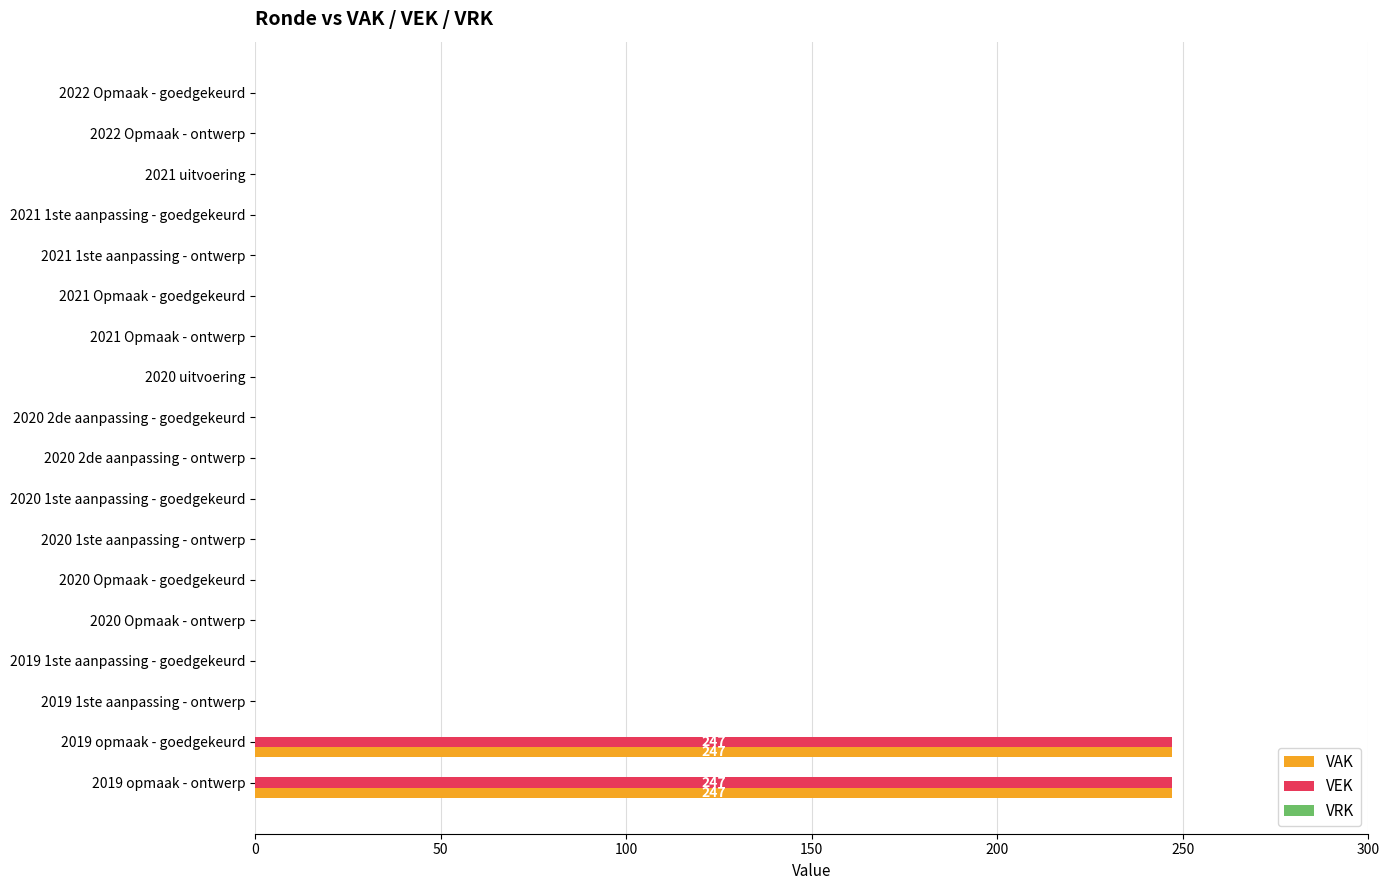

True or false: VEK has a value of 0 at 2021 uitvoering.

True